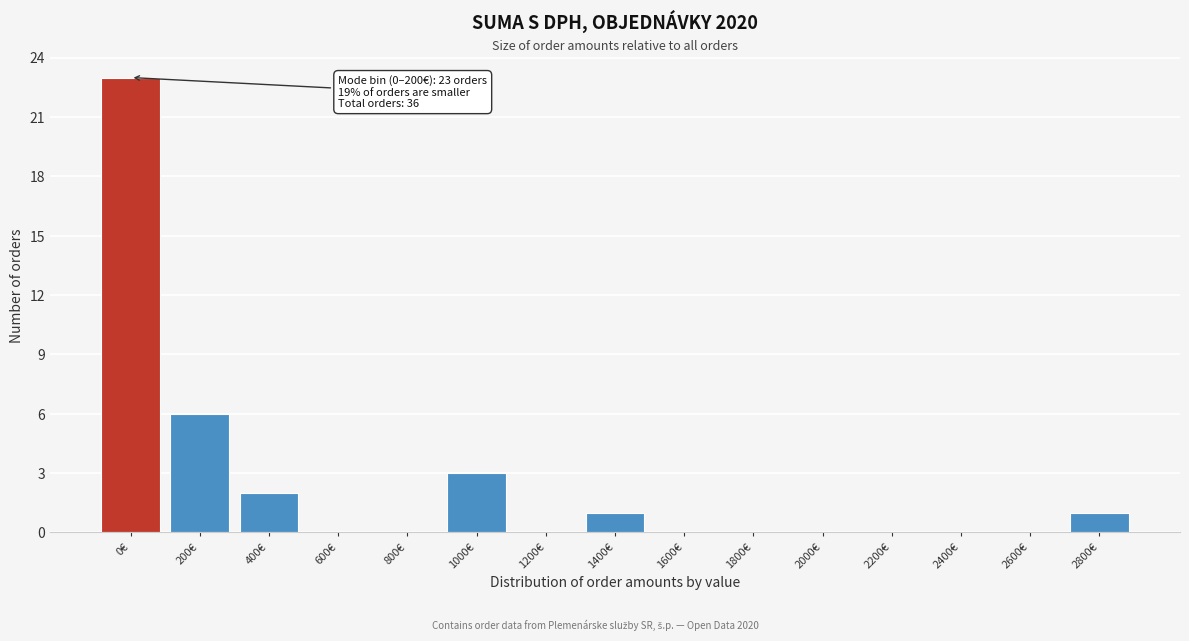

Reading left to right, what are all the values shown in this chart?

0€=23	200€=6	400€=2	600€=0	800€=0	1000€=3	1200€=0	1400€=1	1600€=0	1800€=0	2000€=0	2200€=0	2400€=0	2600€=0	2800€=1